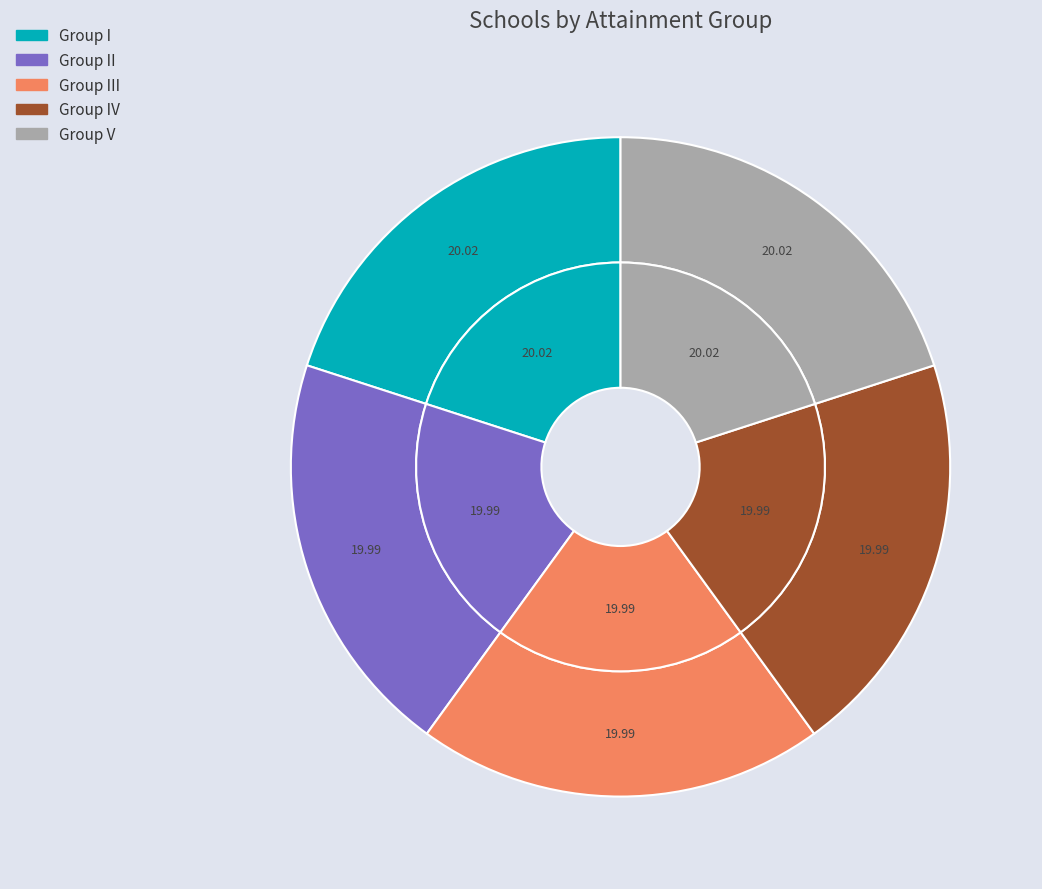

The Group I slice represents 20% of the pie. True or false?

True